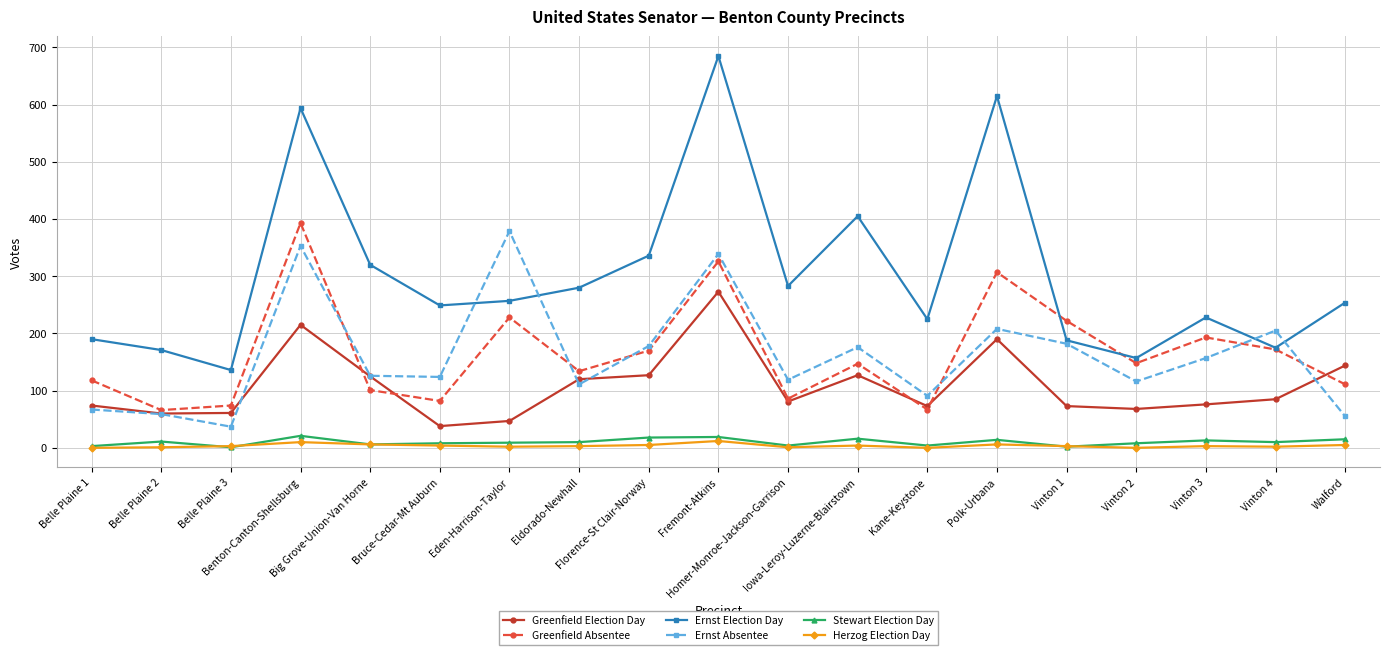

True or false: Stewart Election Day and Greenfield Election Day cross at least once.

False